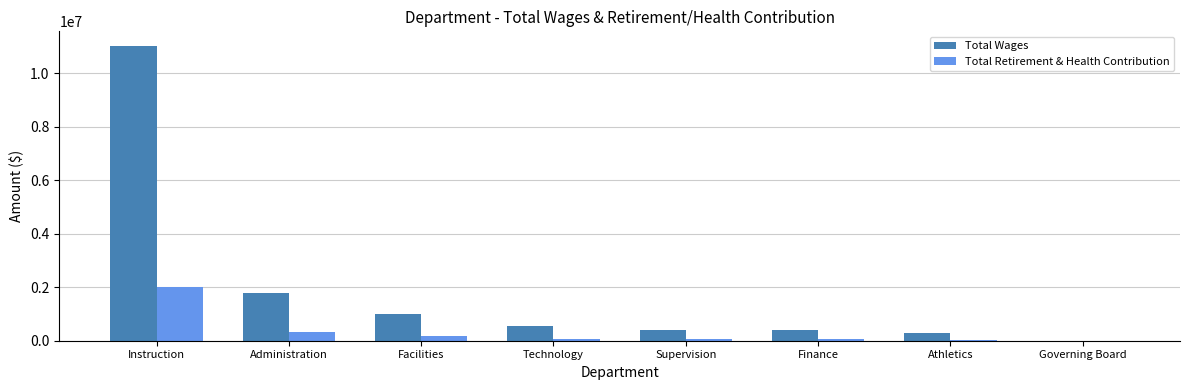

What is the highest value of the Total Retirement & Health Contribution series?

2024778